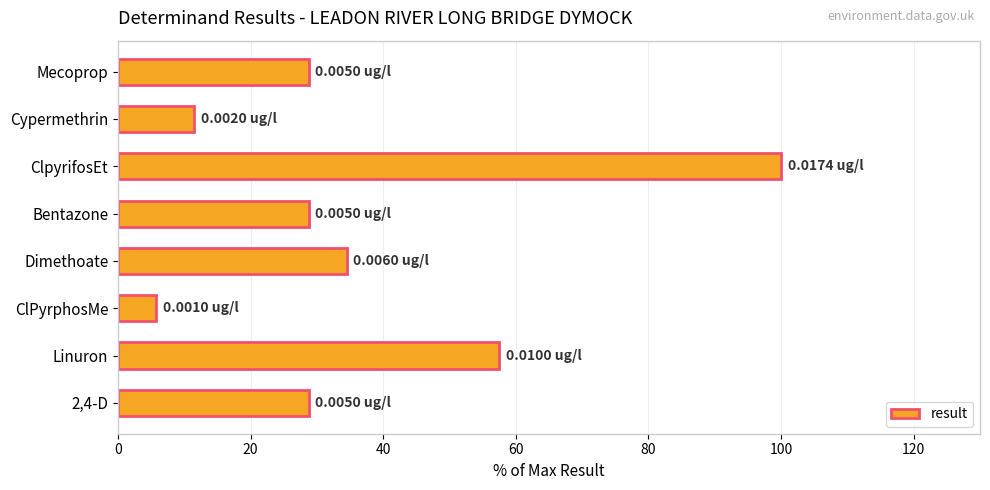

Does the chart contain stacked bars?

No